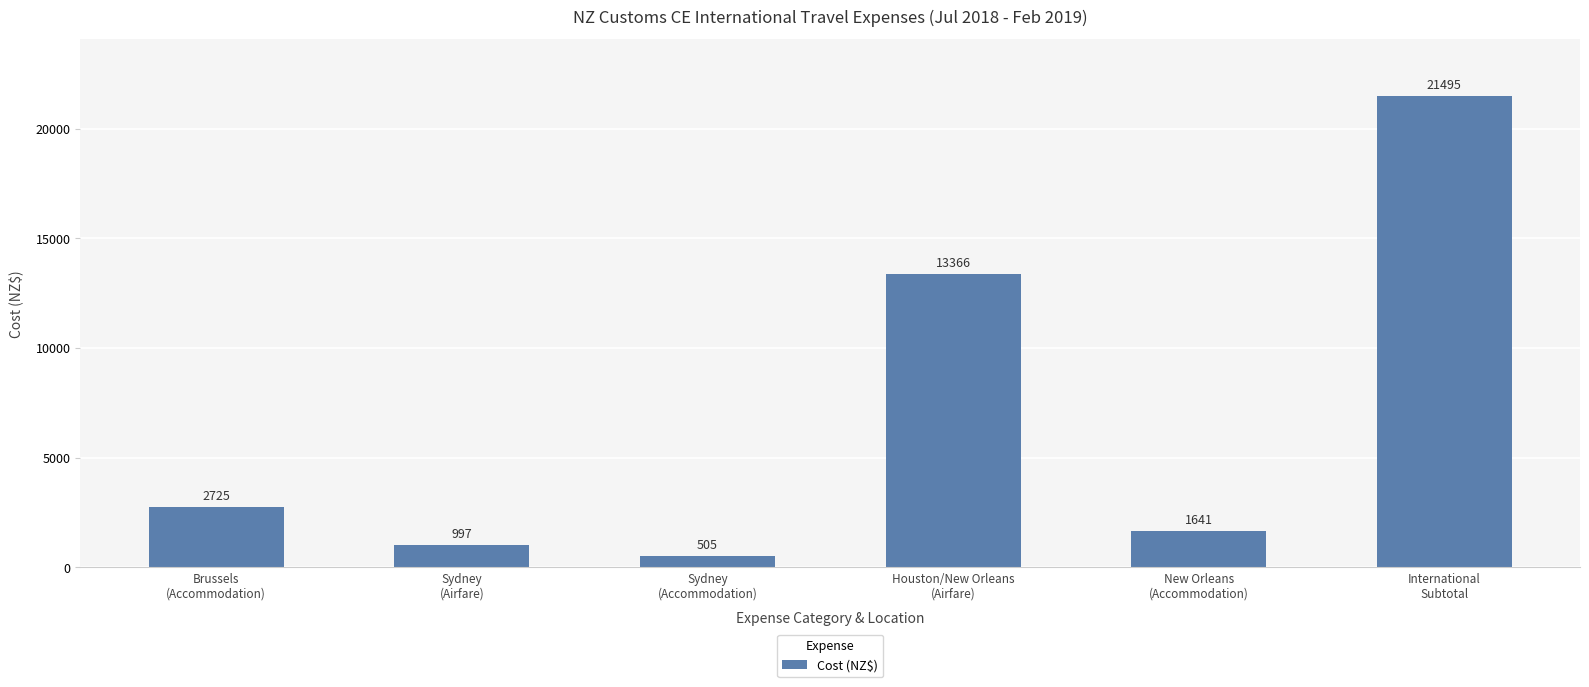

Are the bars horizontal?

No